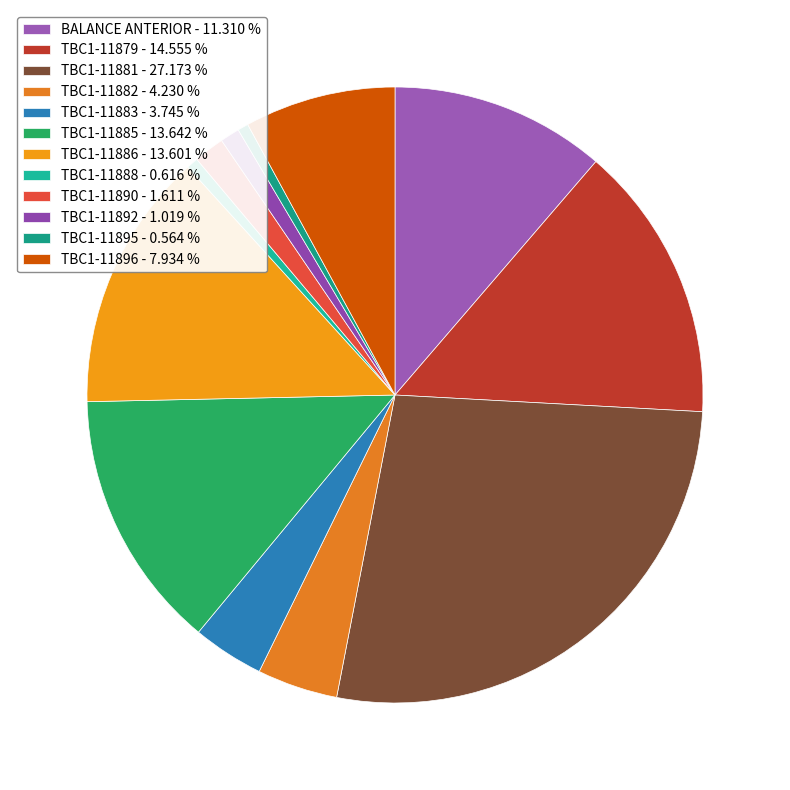

Between TBC1-11879 and TBC1-11885, which is larger?

TBC1-11879